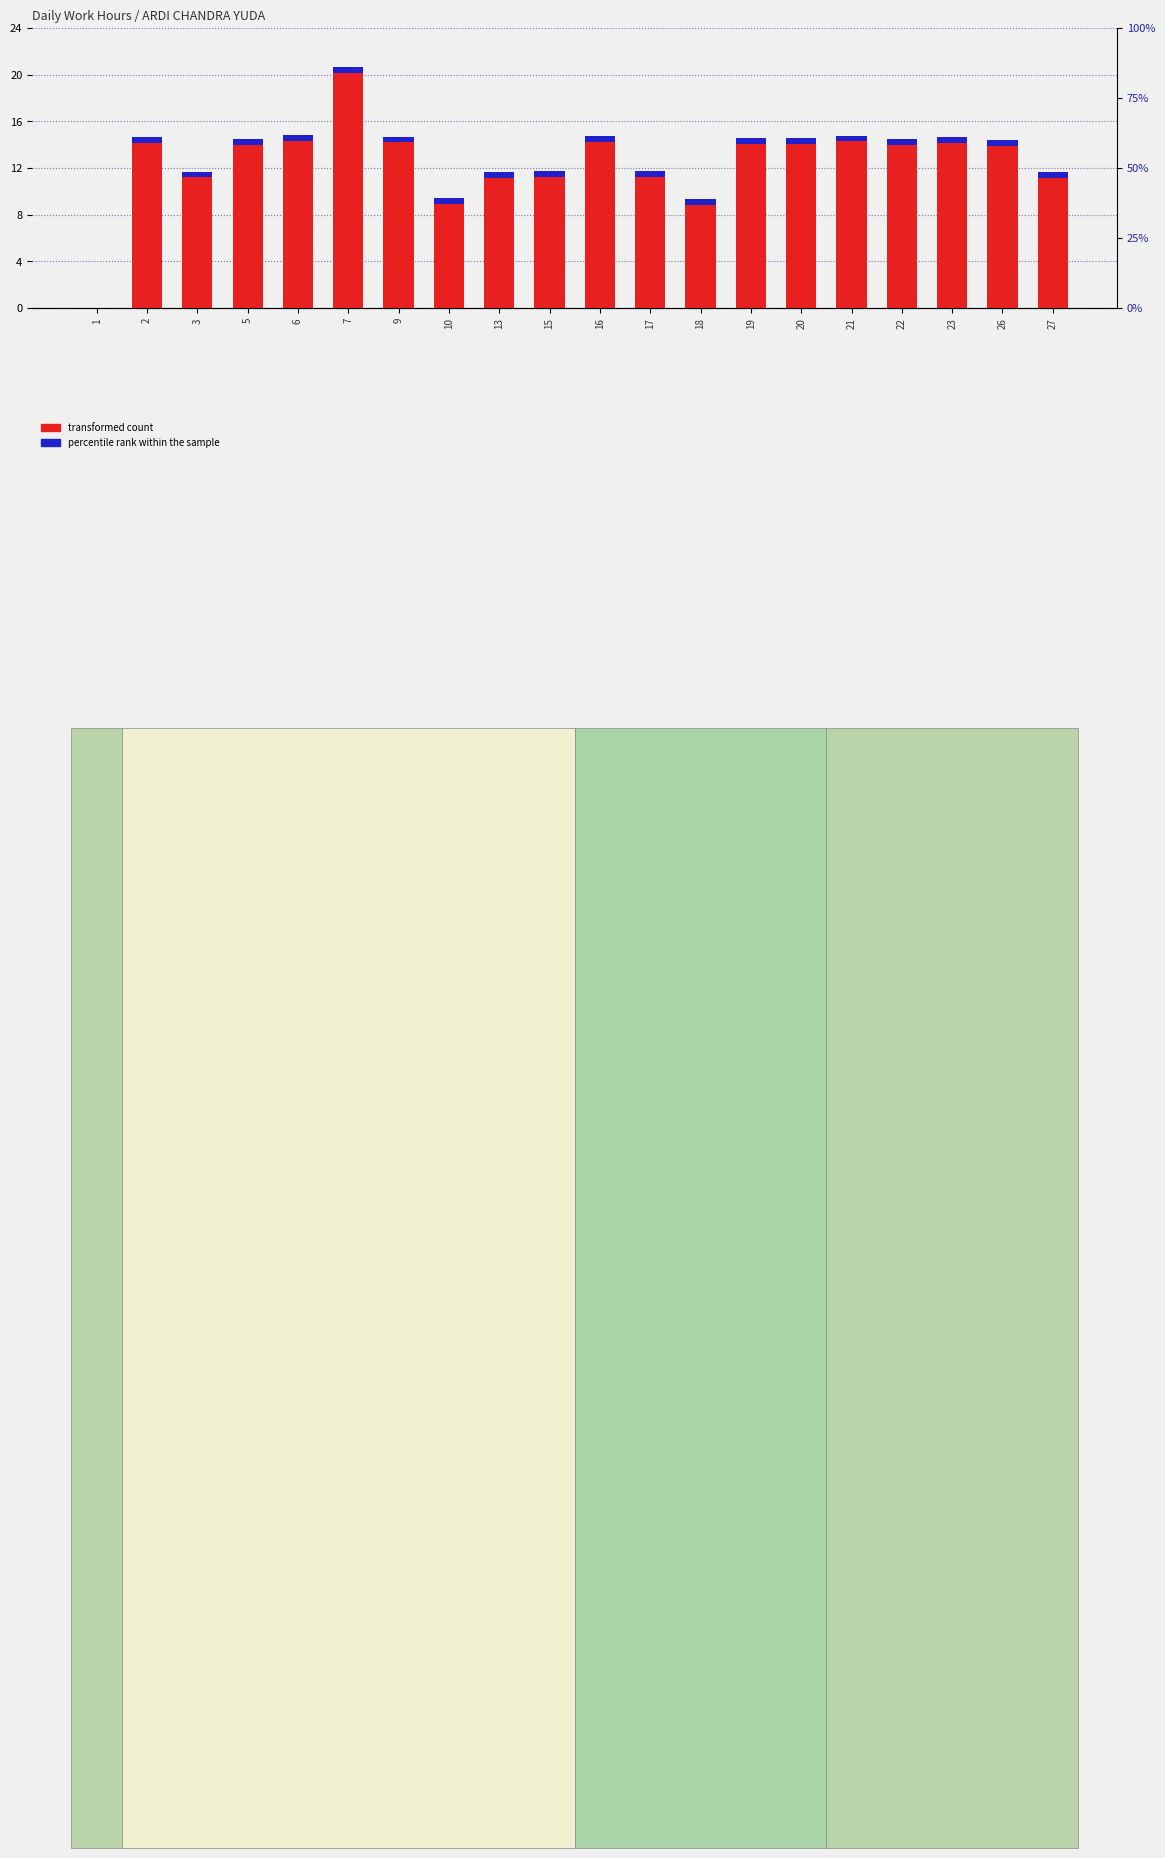

What are all the series names shown in the legend?

transformed count, percentile rank within the sample